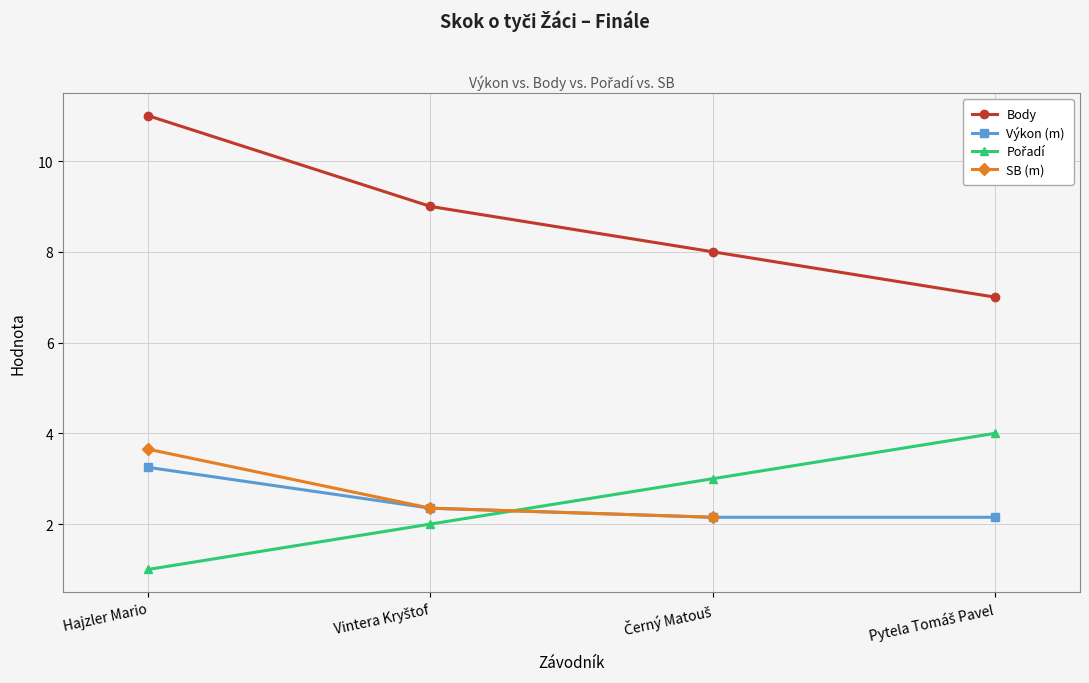

What position from the left is Černý Matouš?

3